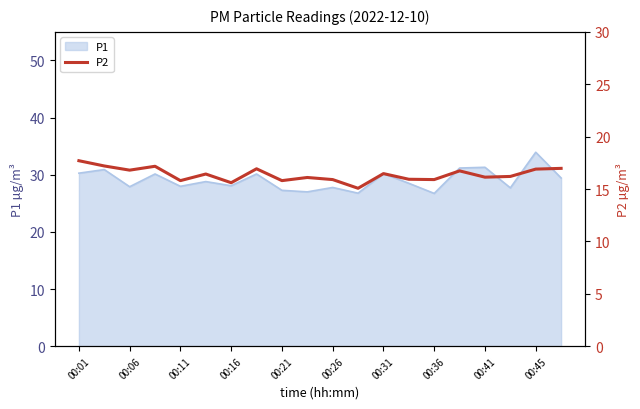

What is the highest value of the P1 series?

33.9